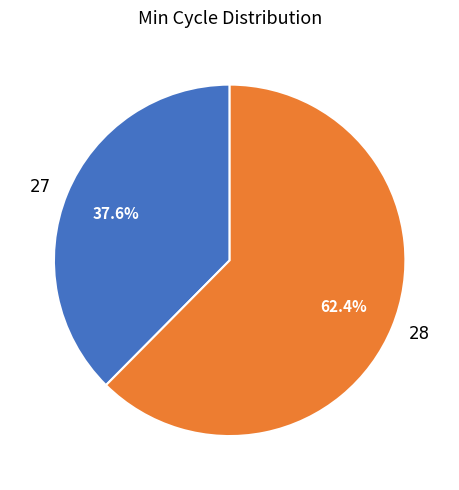

Is the sum of 28 and 27 greater than half?

Yes